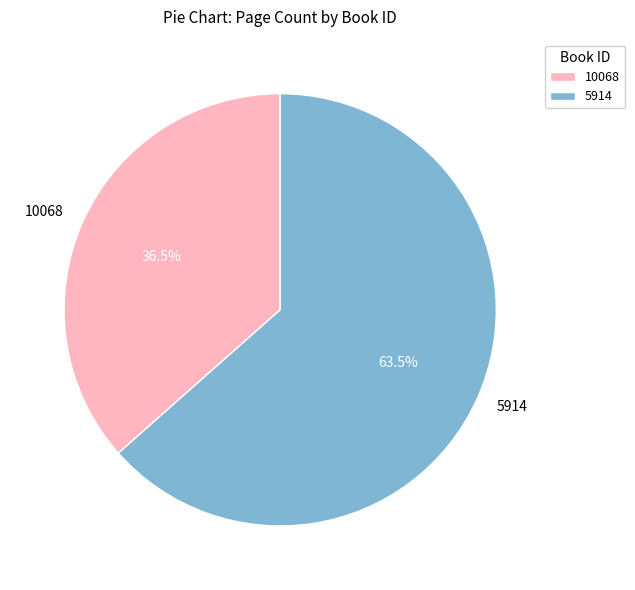

True or false: 10068 accounts for 26% of the total.

False